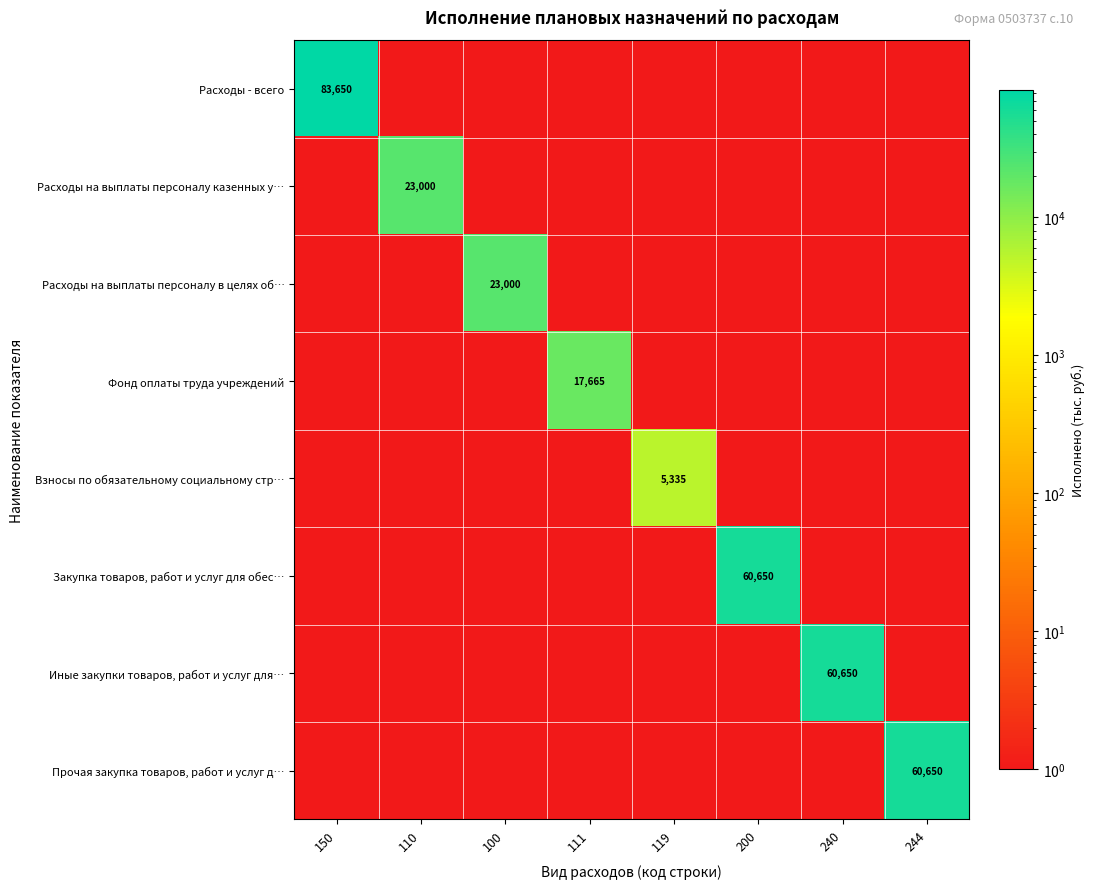

True or false: Прочая закупка товаров, работ и услуг д… has a value of 0.0 at 110.

False